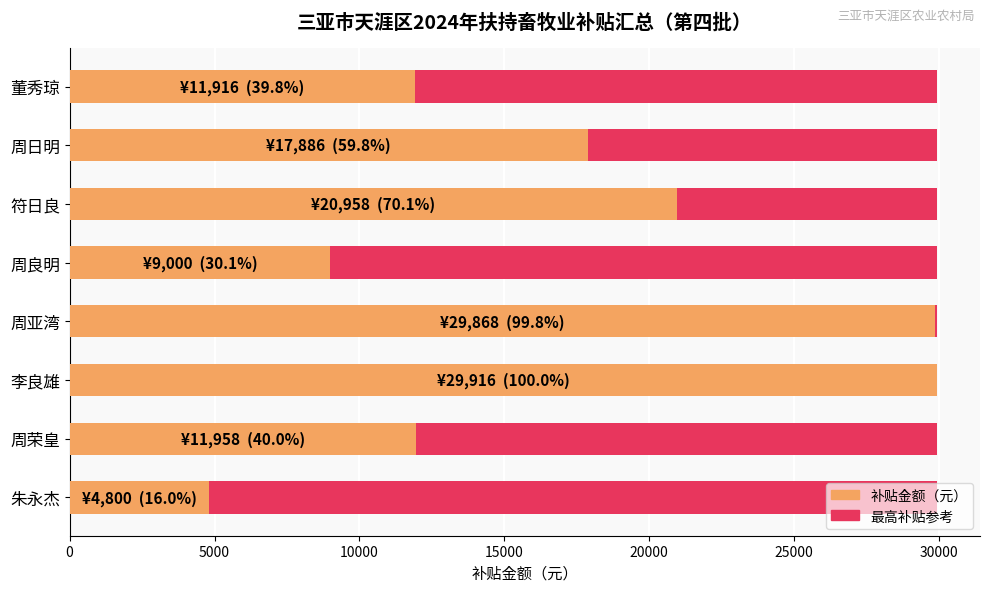

How many distinct data groups are displayed?

2